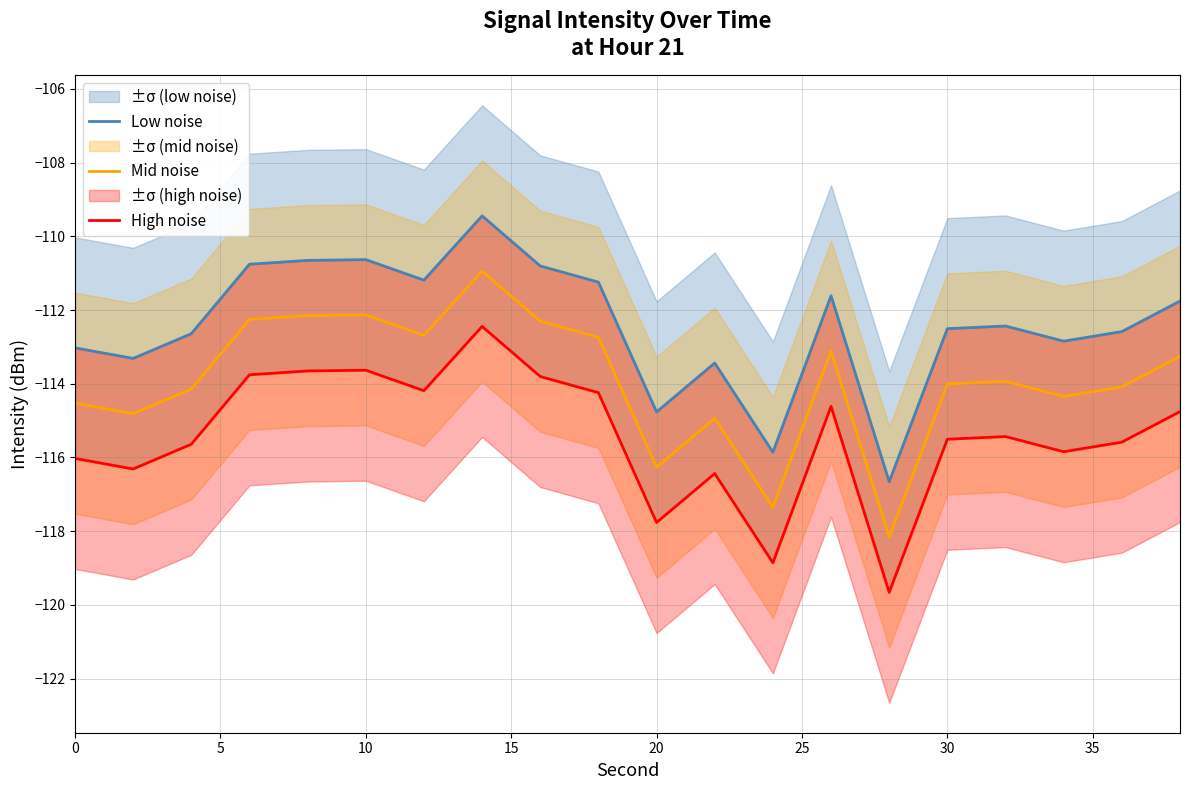

Is it true that Mid noise equals -24.1 at 30?

False